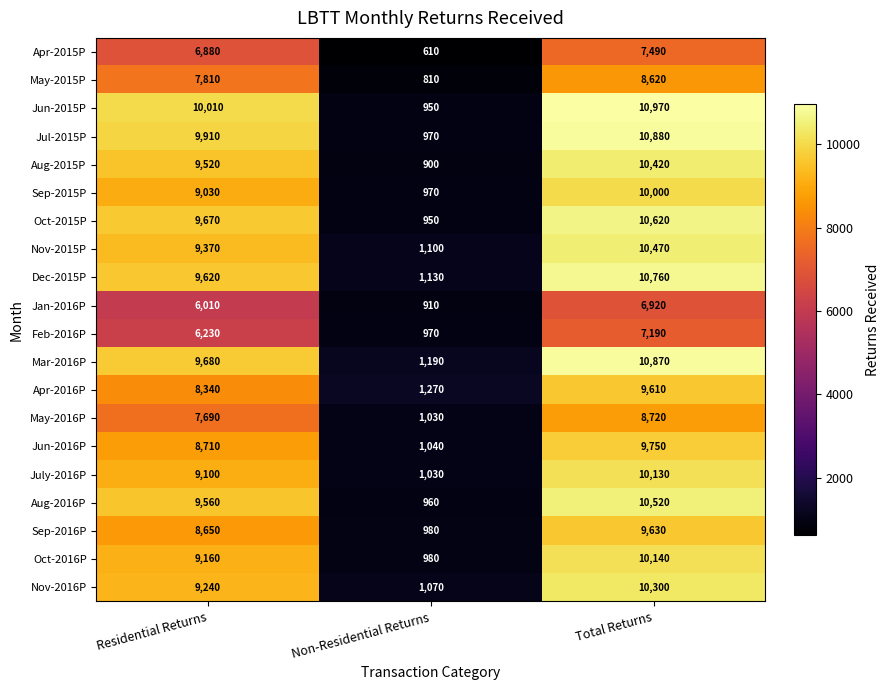

What is the spread (max minus min) of values at Non-Residential Returns?

660